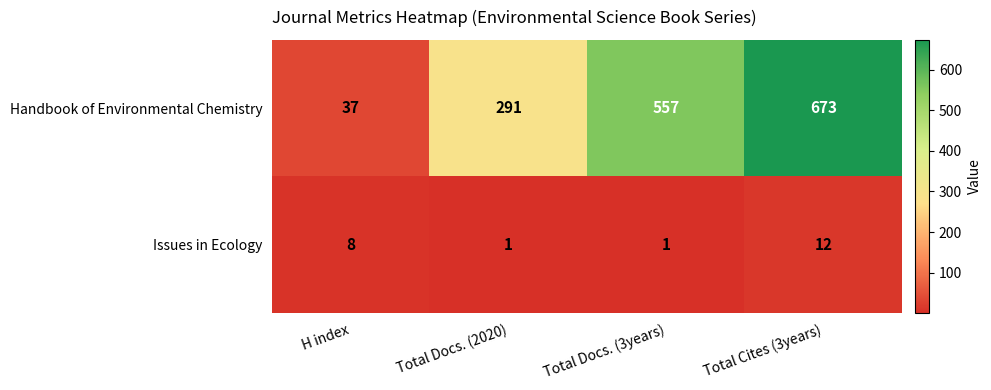

What is the maximum value shown in the chart?

673